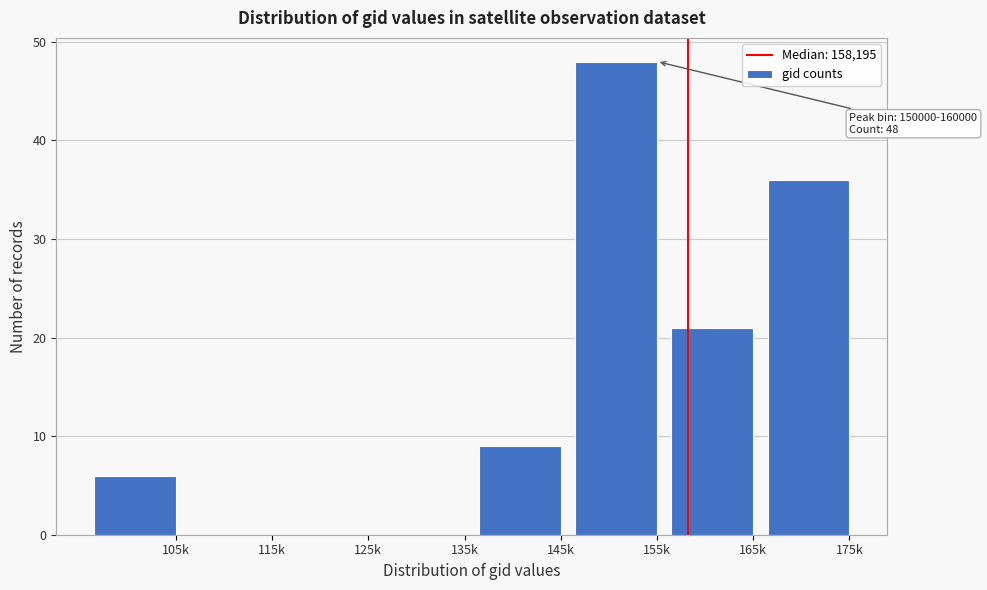

Reading right to left, transcribe all the data shown in this chart.

175k=36	165k=21	155k=48	145k=9	135k=0	125k=0	115k=0	105k=6